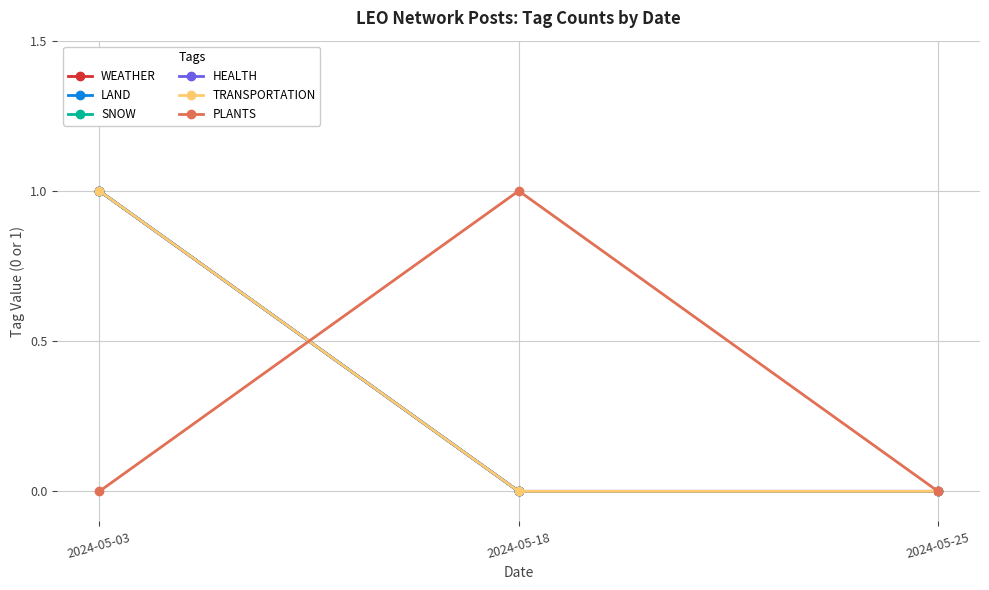

Does the chart have visible grid lines?

Yes